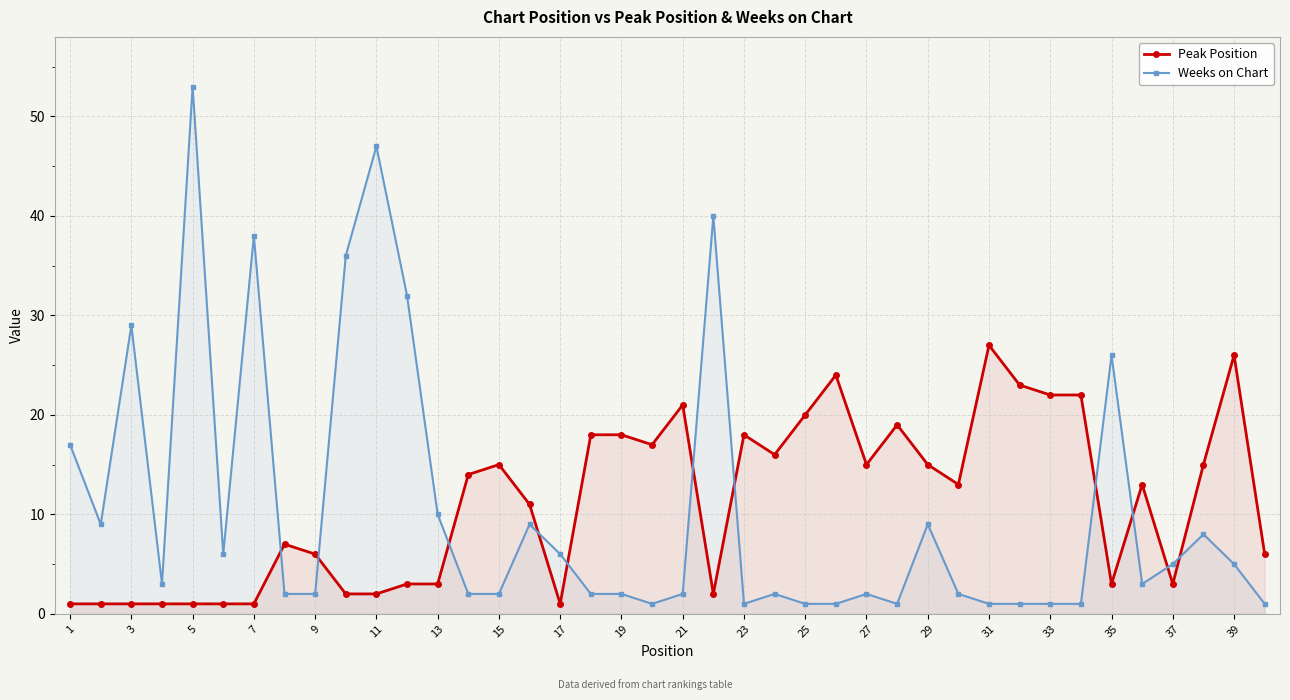

How many intersections are there between Weeks on Chart and Peak Position?

11